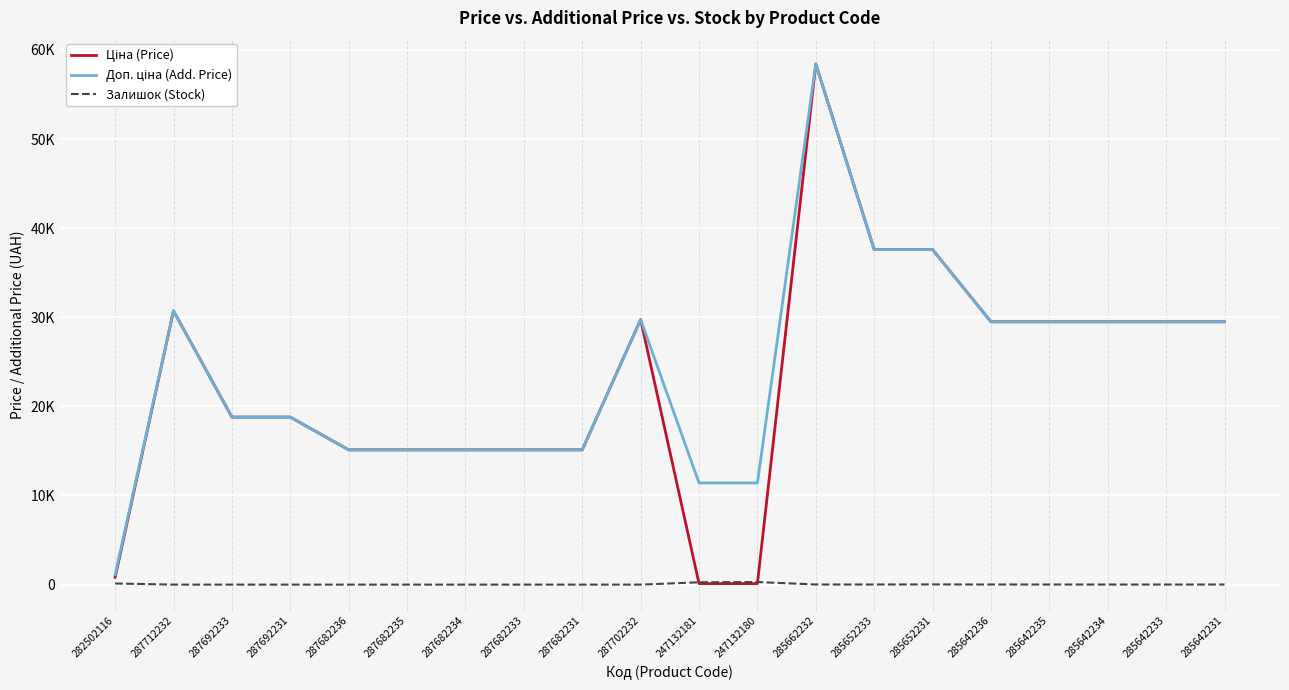

At which label is Доп. ціна (Add. Price) closest to 29767?

287702232